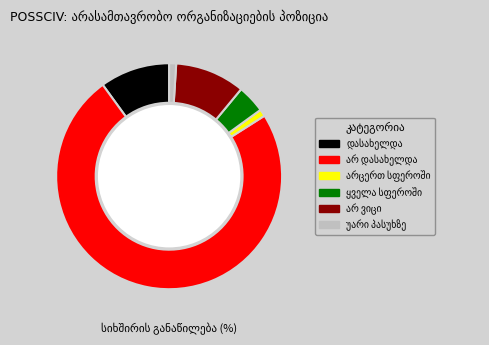

How many slices are in this pie chart?

6